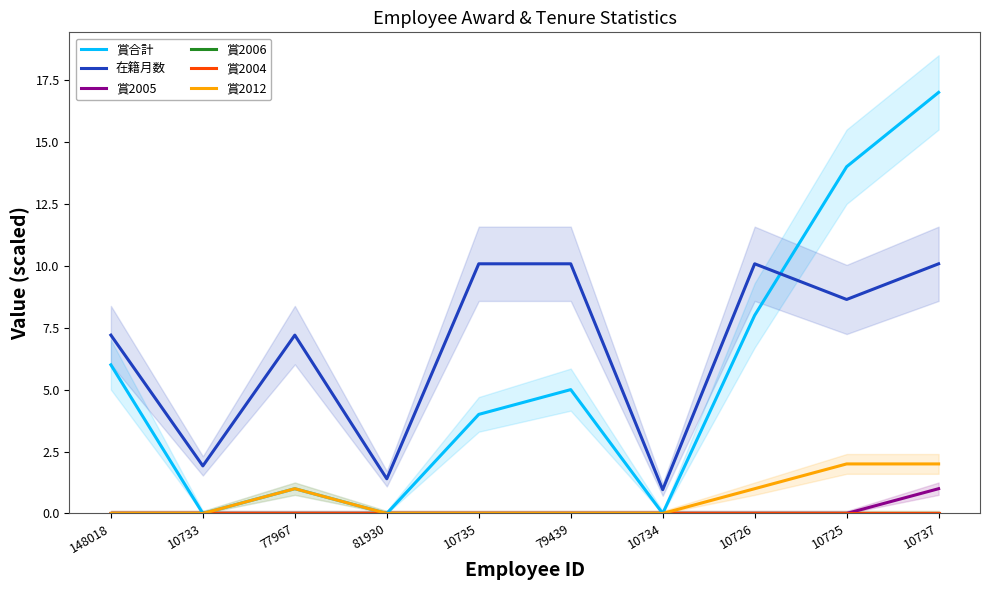

Which series has the widest spread of values?

賞合計